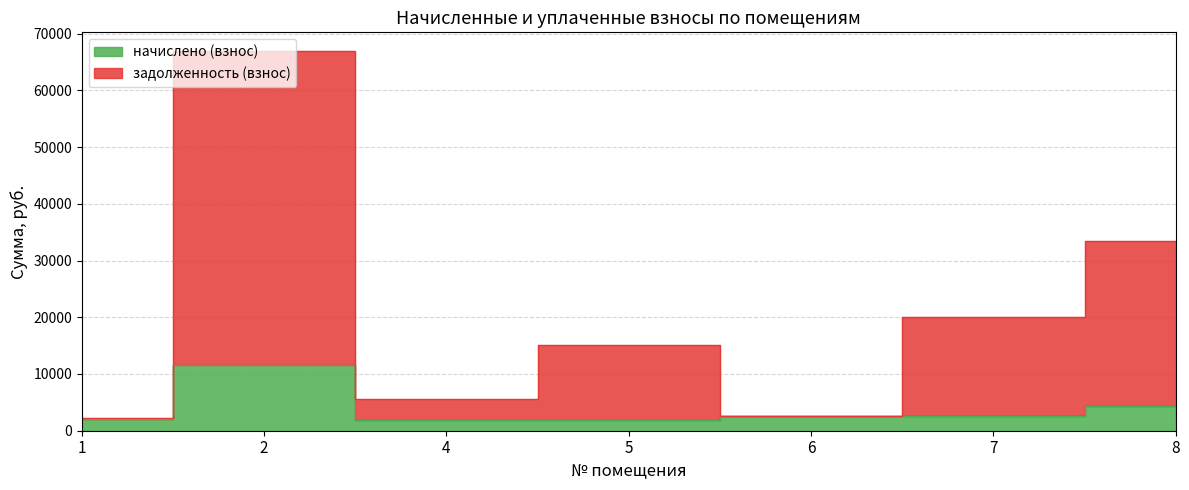

The задолженность (взнос) series shows 34085.9 at 2. True or false?

False